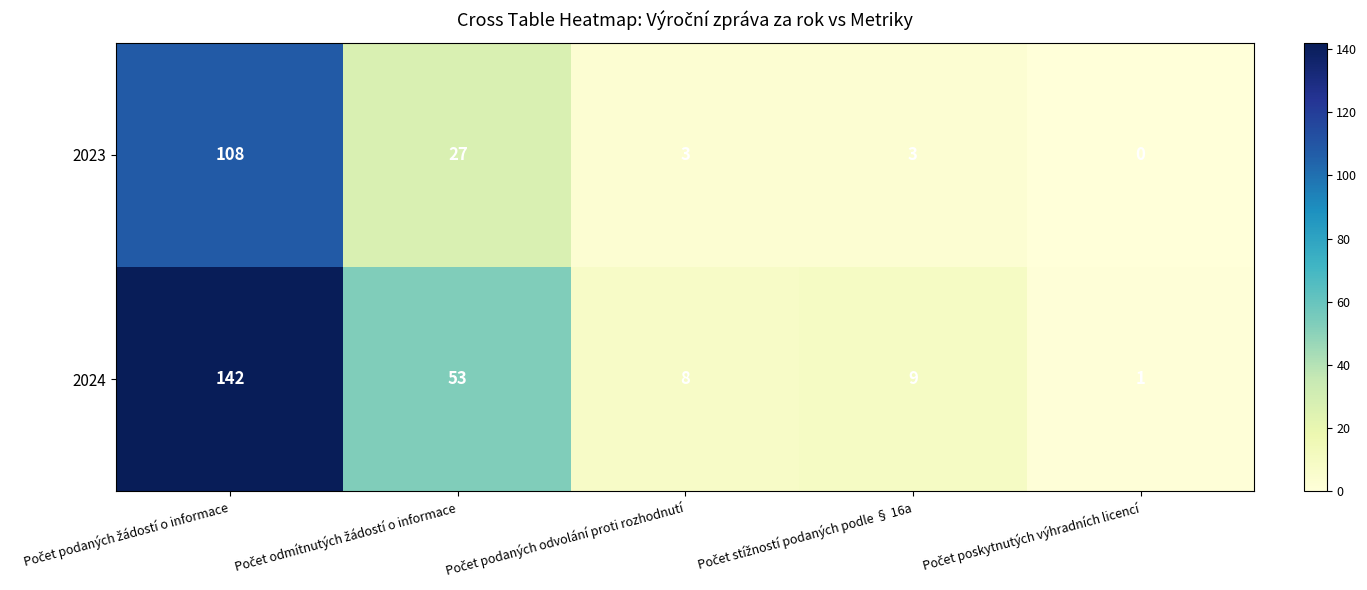

Reading left to right, what are all the values shown in this chart?

2023: 108	27	3	3	0
2024: 142	53	8	9	1